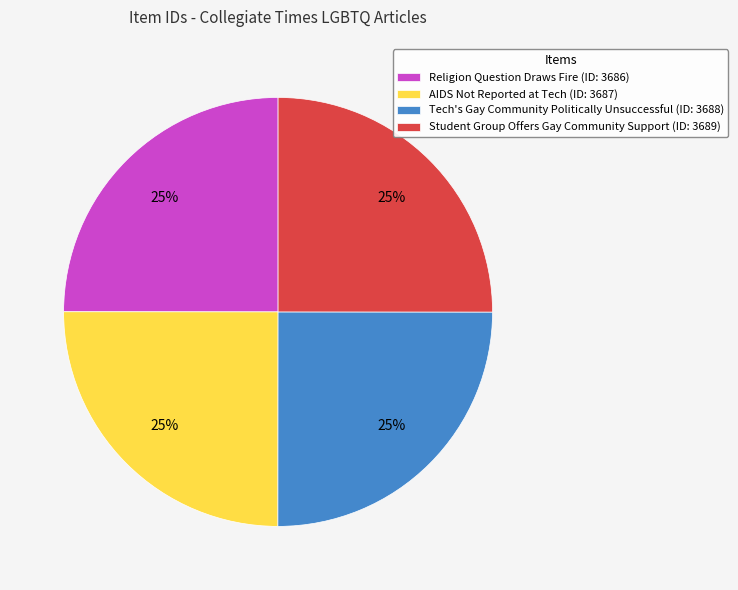

True or false: Religion Question Draws Fire accounts for 25% of the total.

True